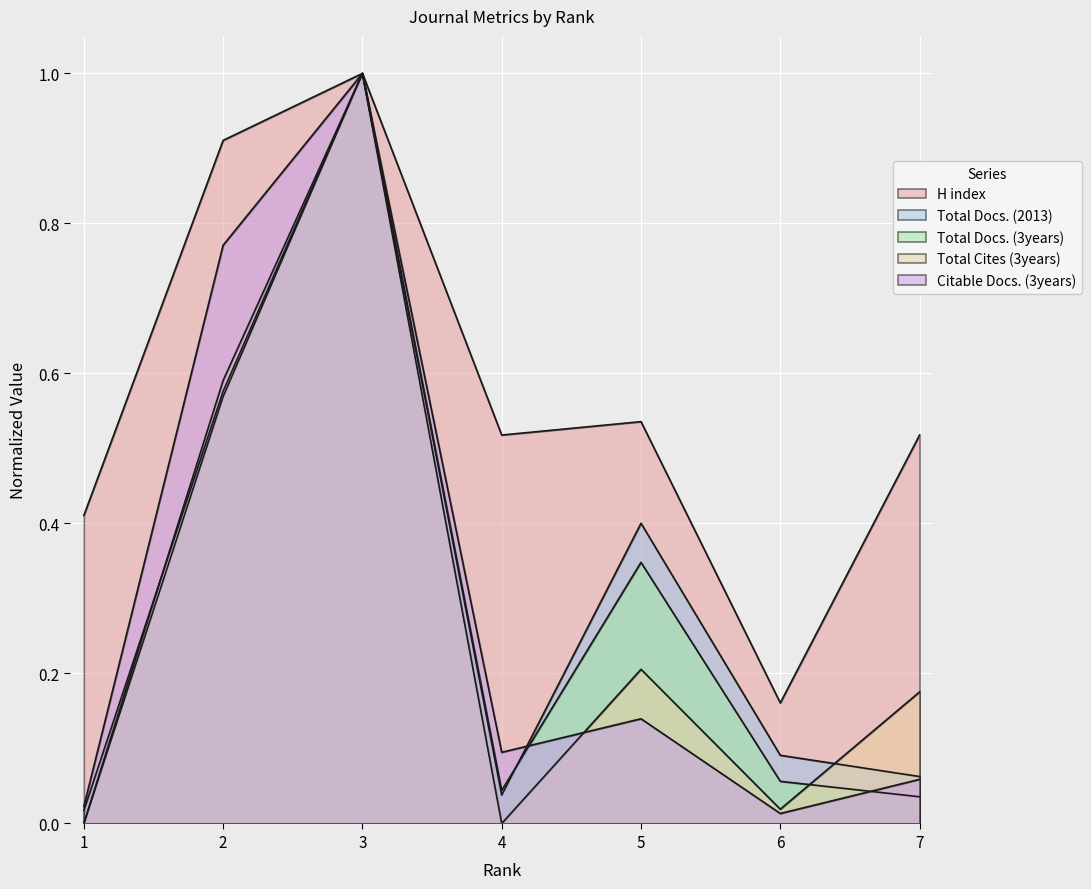

Between which two adjacent categories do Citable Docs. (3years) and Total Docs. (2013) first intersect?

4 and 5